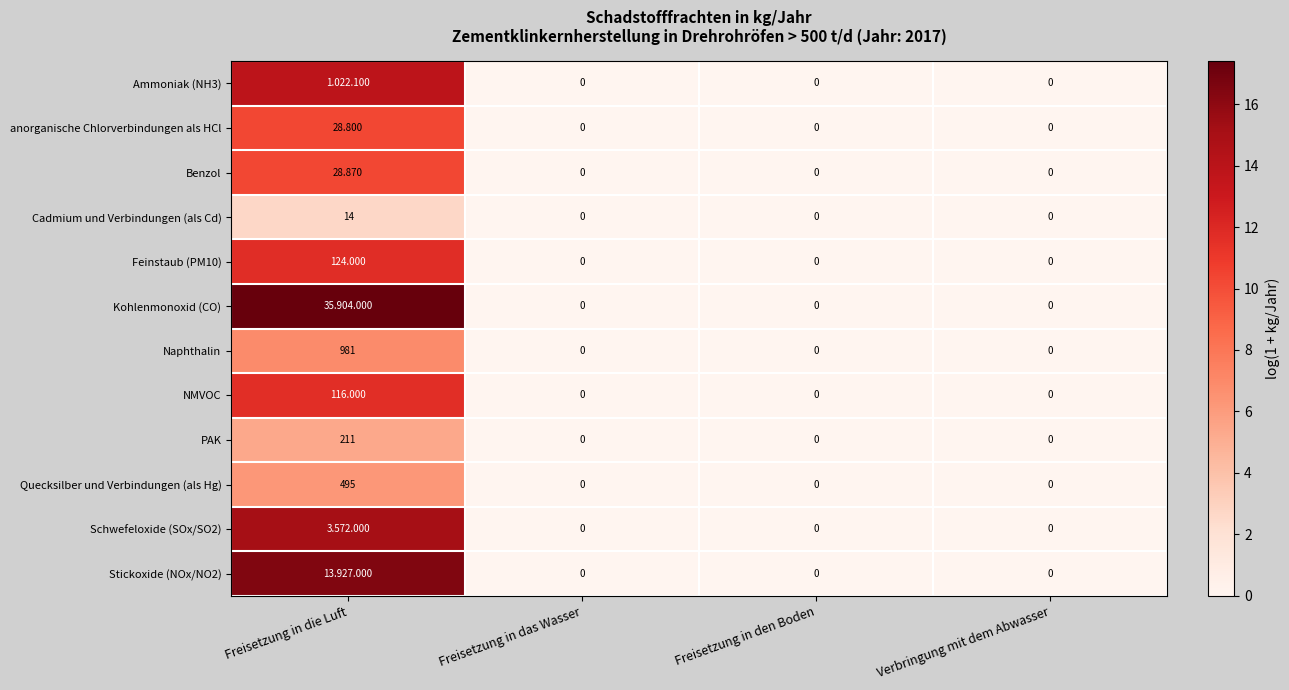

Which series has the largest range (max minus min)?

Kohlenmonoxid (CO)